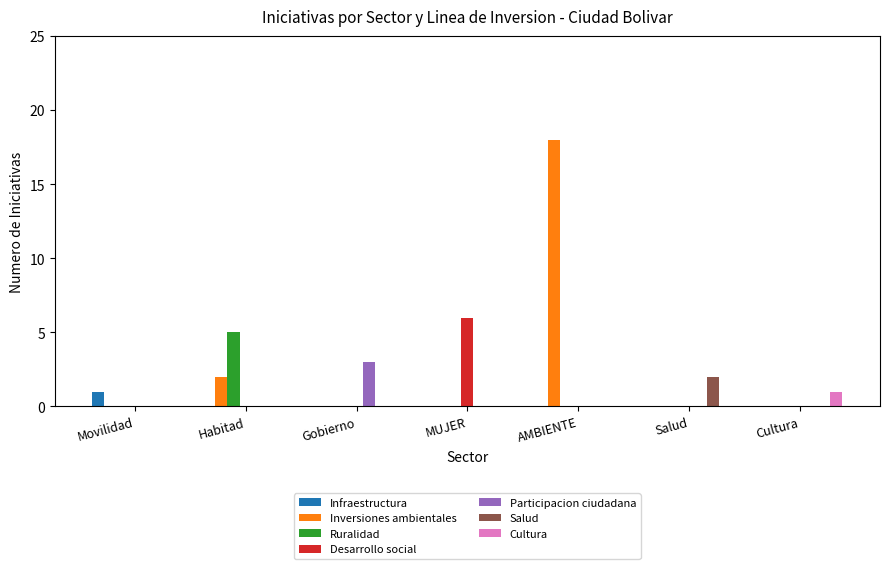

What is the greatest value displayed?

18